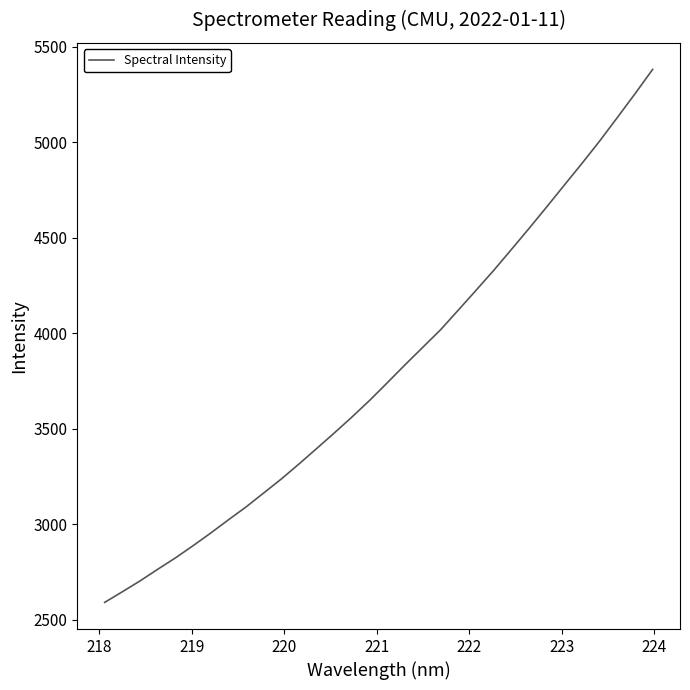

What is the smallest value displayed?

2590.4